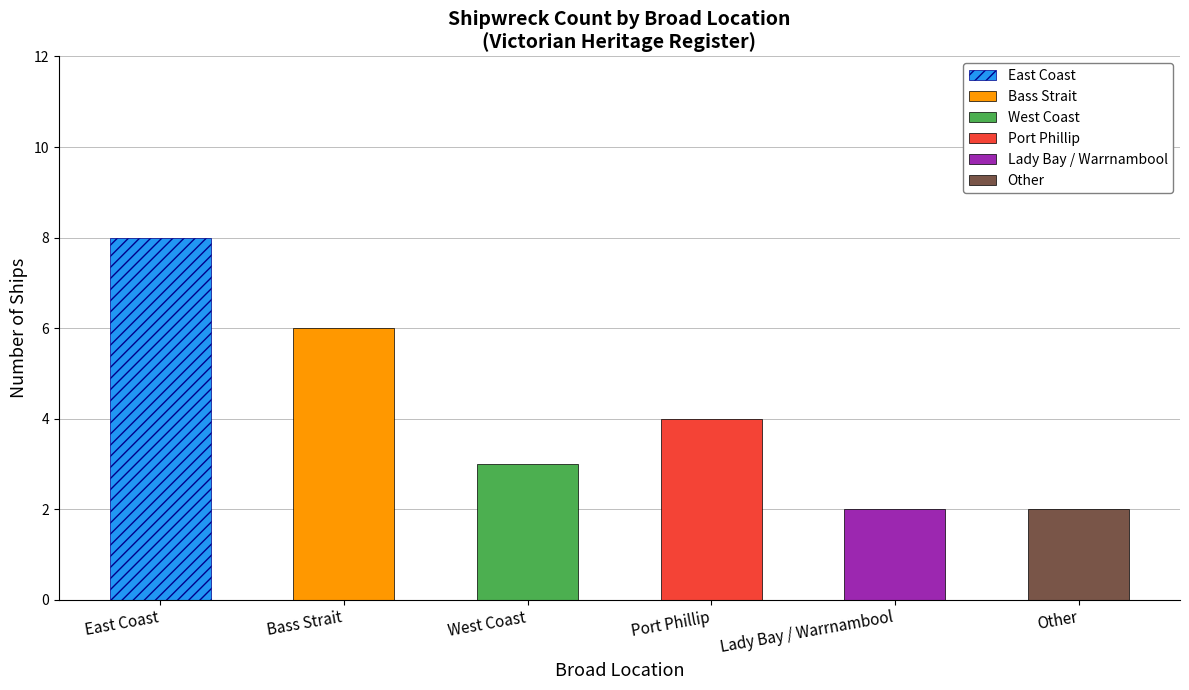

What is the change in value from East Coast to West Coast?

-5